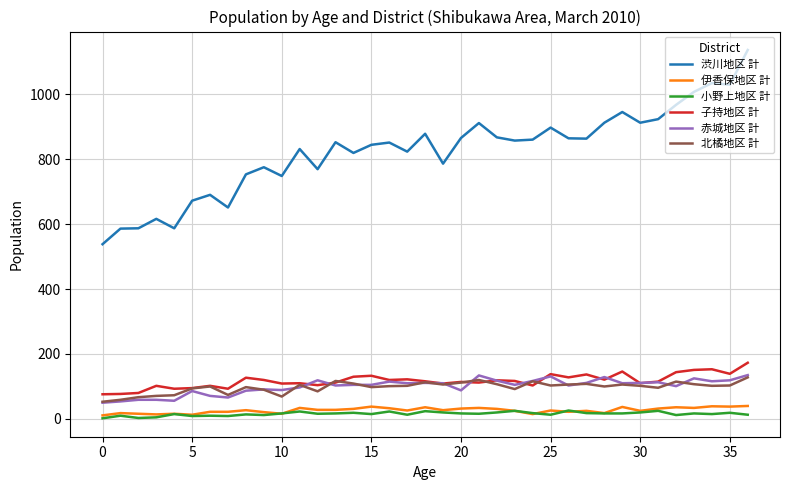

What is the difference between the maximum and minimum values in the 渋川地区 計 series?

598